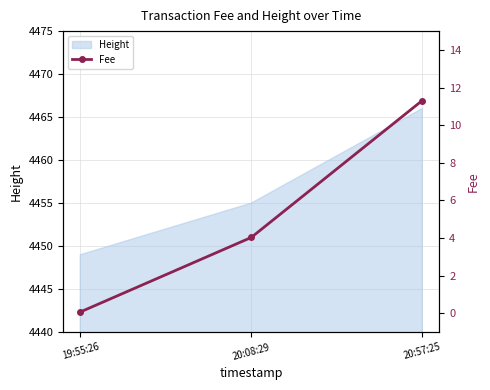

Reading right to left, transcribe all the data shown in this chart.

20:57:25=11.3	20:08:29=4.0	19:55:26=0.1